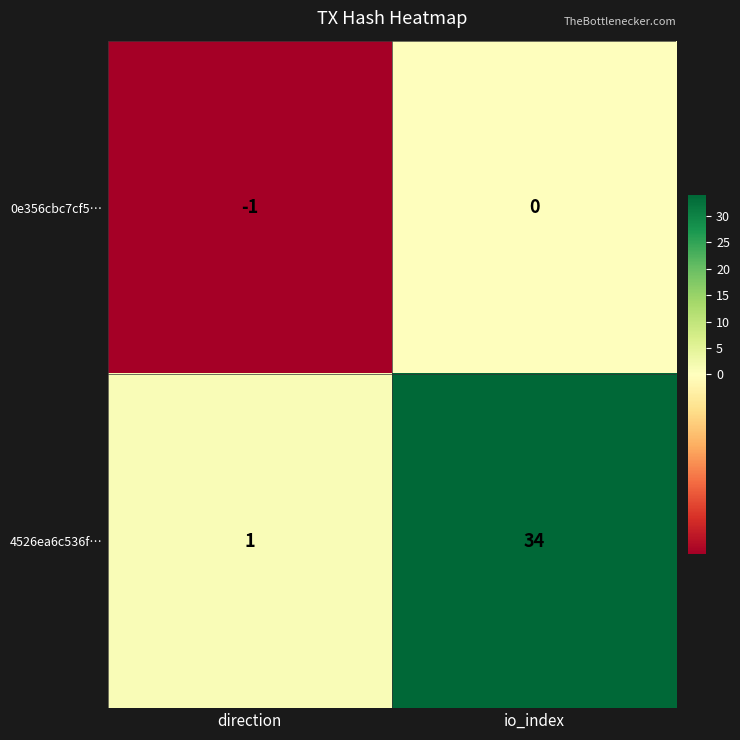

List the series in order of their peak value, highest first.

4526ea6c536f…, 0e356cbc7cf5…